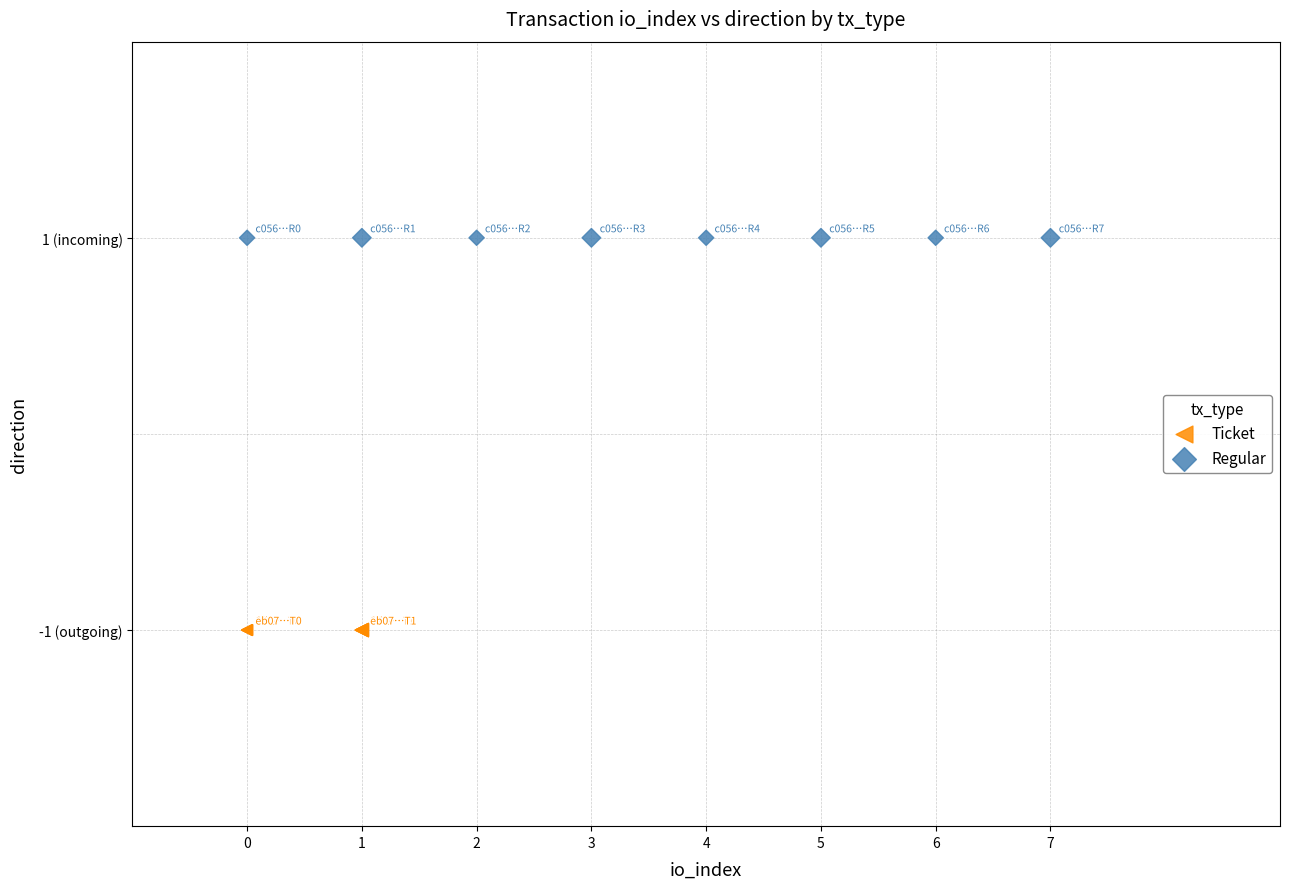

What are all the series names shown in the legend?

Ticket, Regular